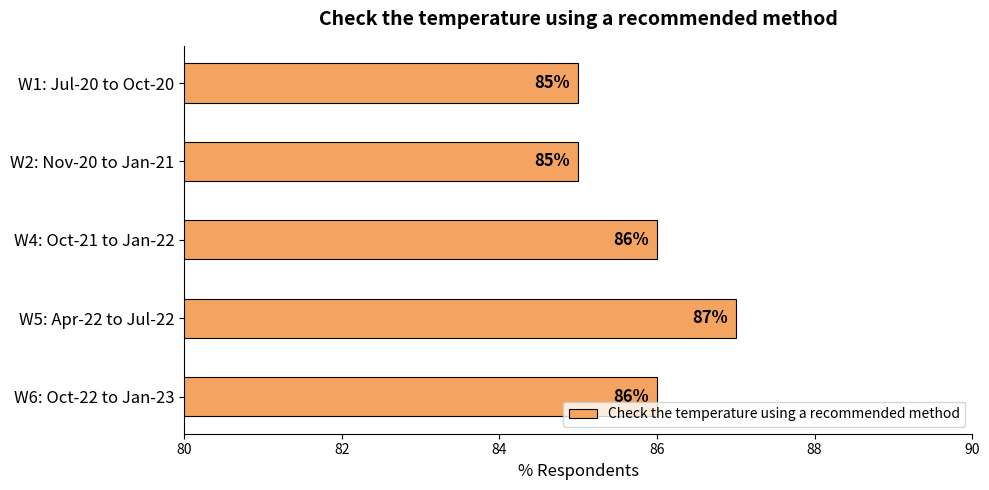

What is the sum of all values?

429